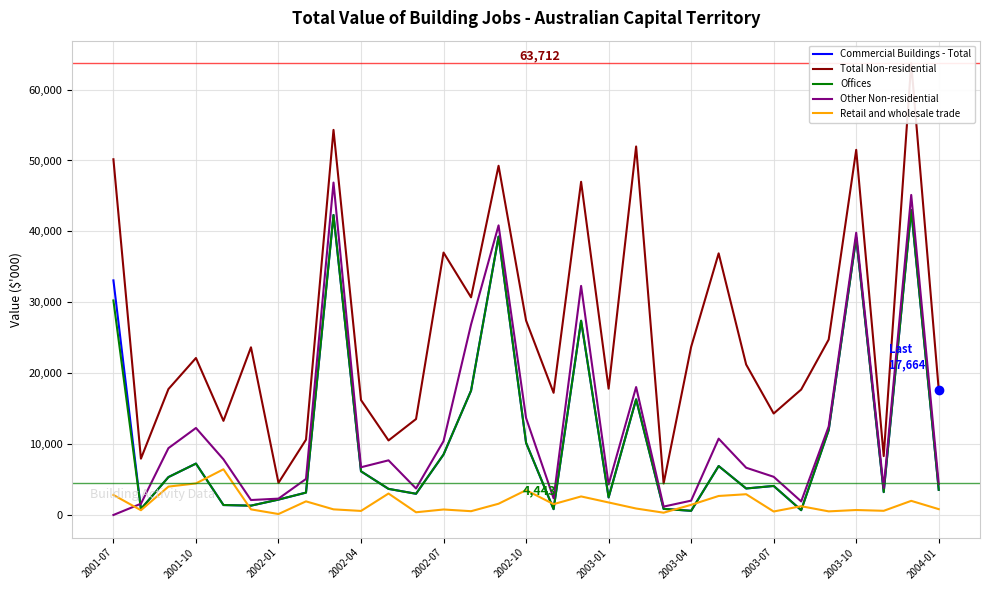

True or false: Offices and Other Non-residential intersect in this chart.

True